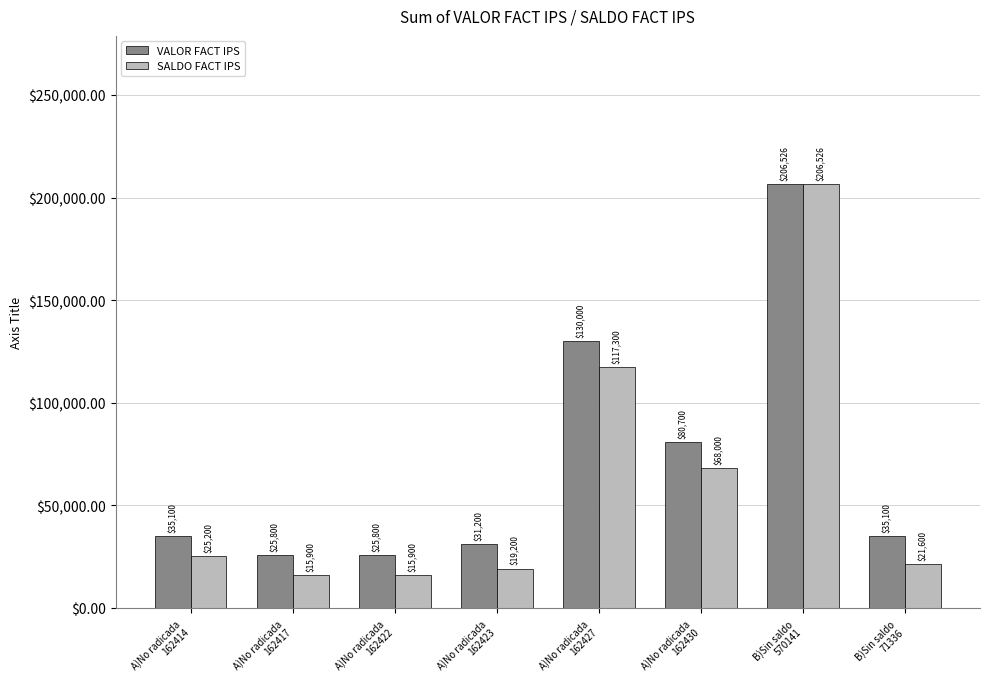

Rank the series by their average value, from lowest to highest.

SALDO FACT IPS, VALOR FACT IPS